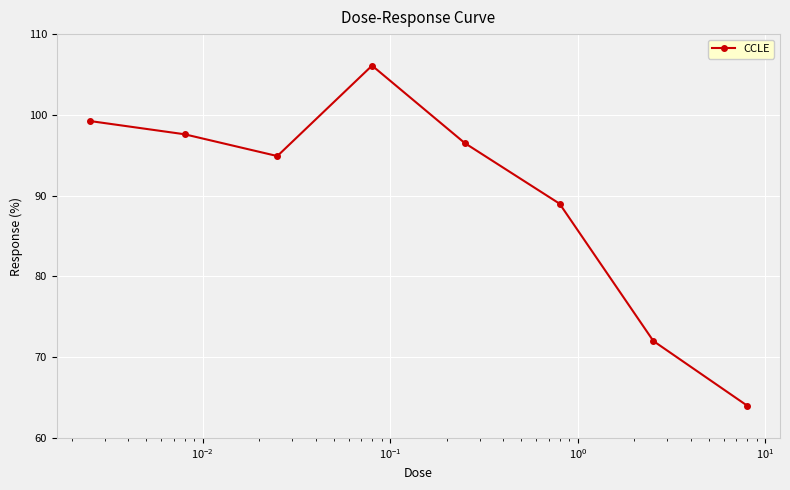

What is the value of the 4th point from the left?

106.1